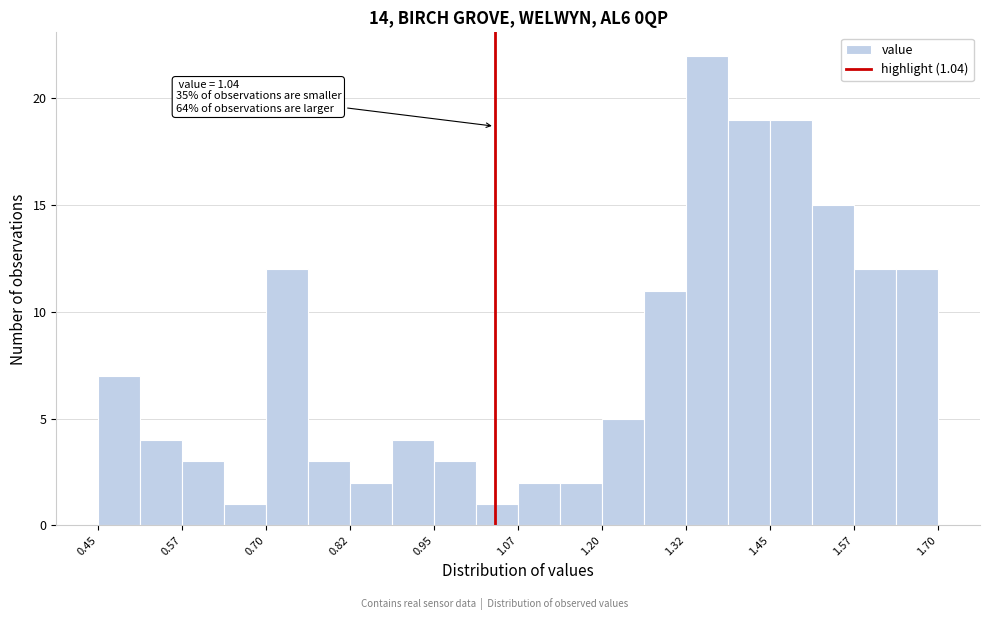

Around what value on the x-axis is the tallest bar? Give the approximate position of its centre, as read against the axis.

1.36